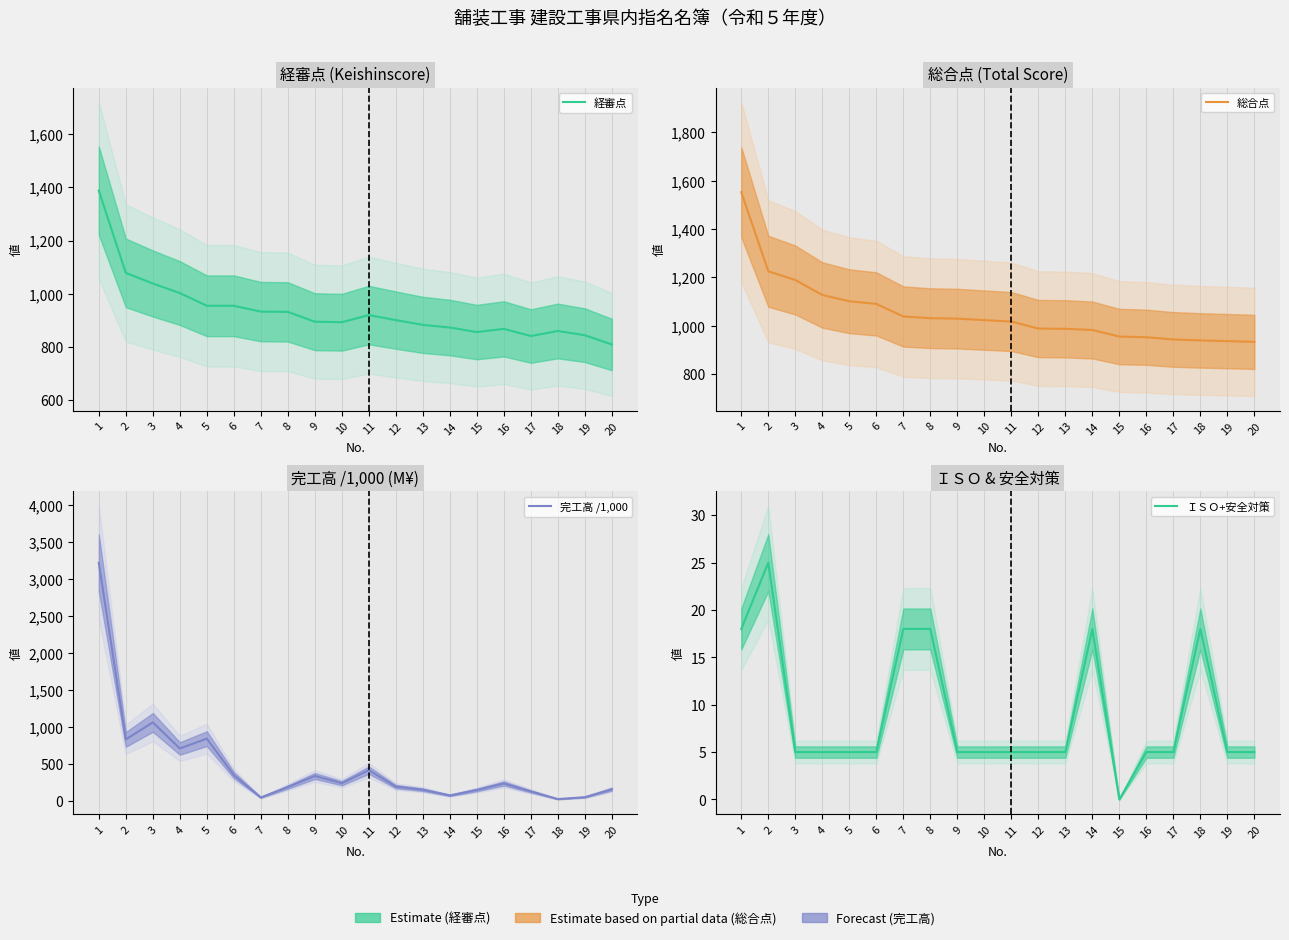

Which label corresponds to the largest value in the chart?

1